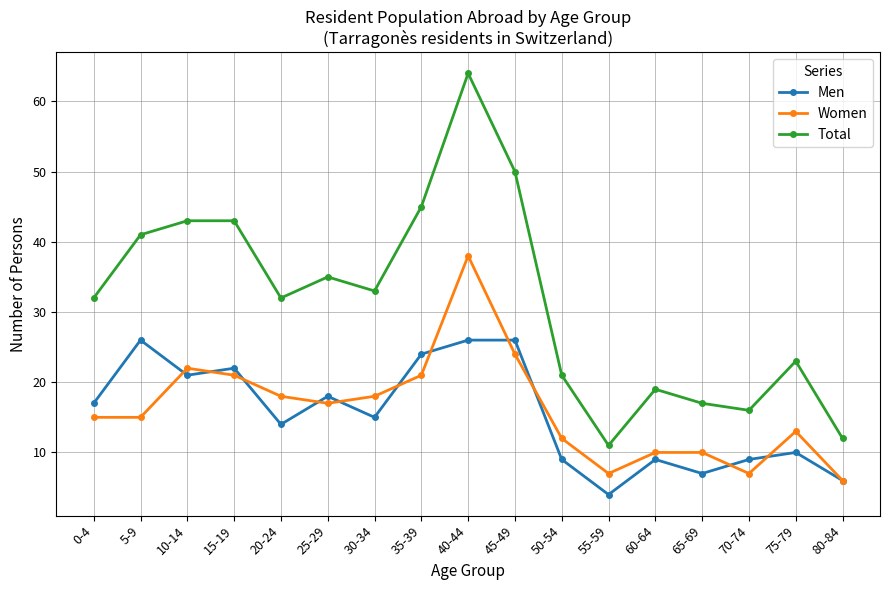

At which label is Total closest to 37?

25-29